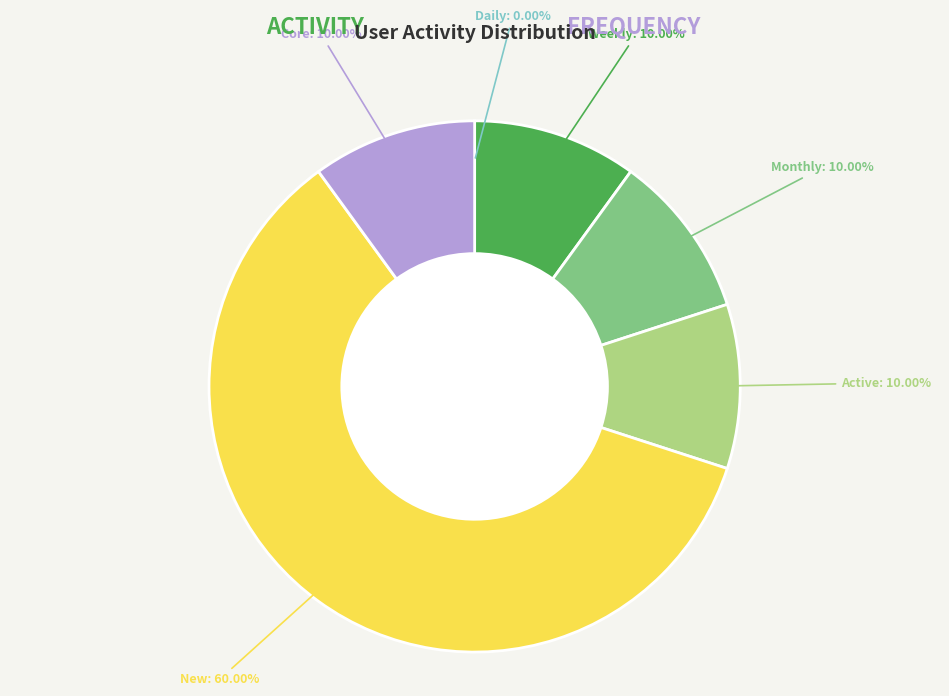

Which slice is the largest?

New: 60.00%